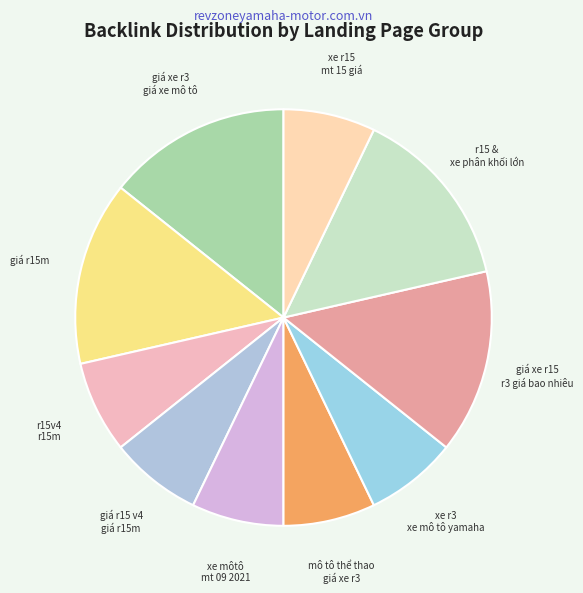

True or false: xe môtô mt 09 2021 accounts for 7% of the total.

True